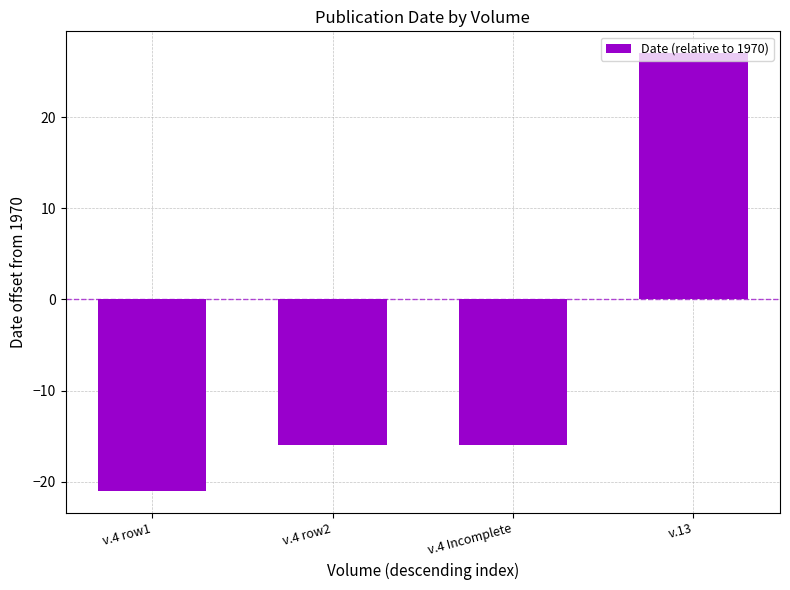

What is the label of the 2nd bar from the left?

v.4 row2